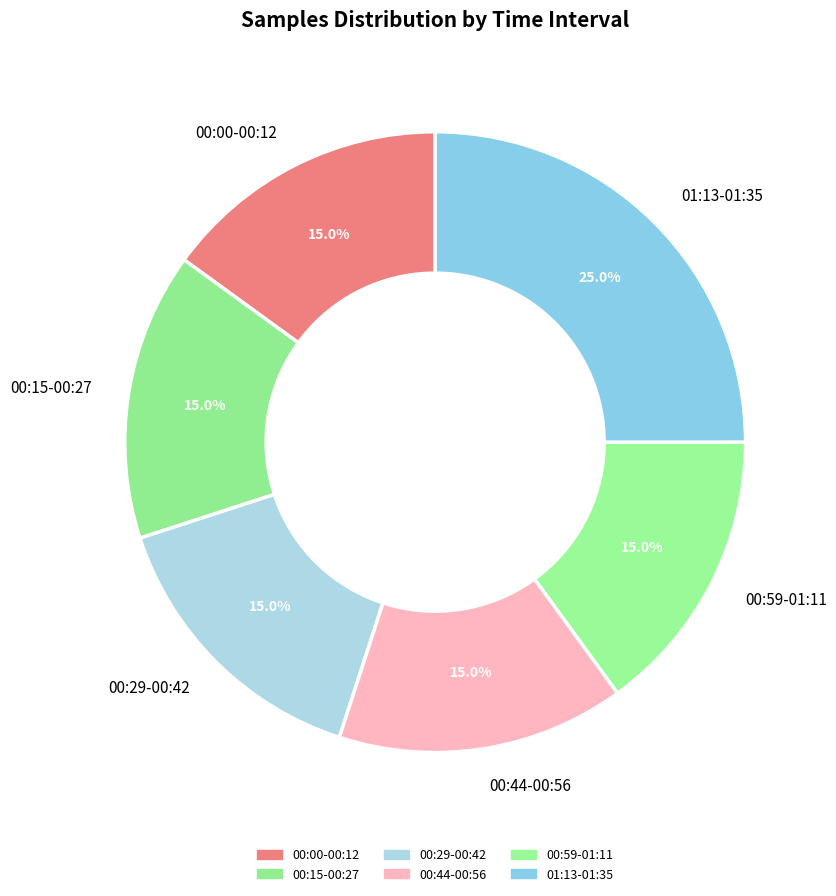

Which slice is the largest?

01:13-01:35